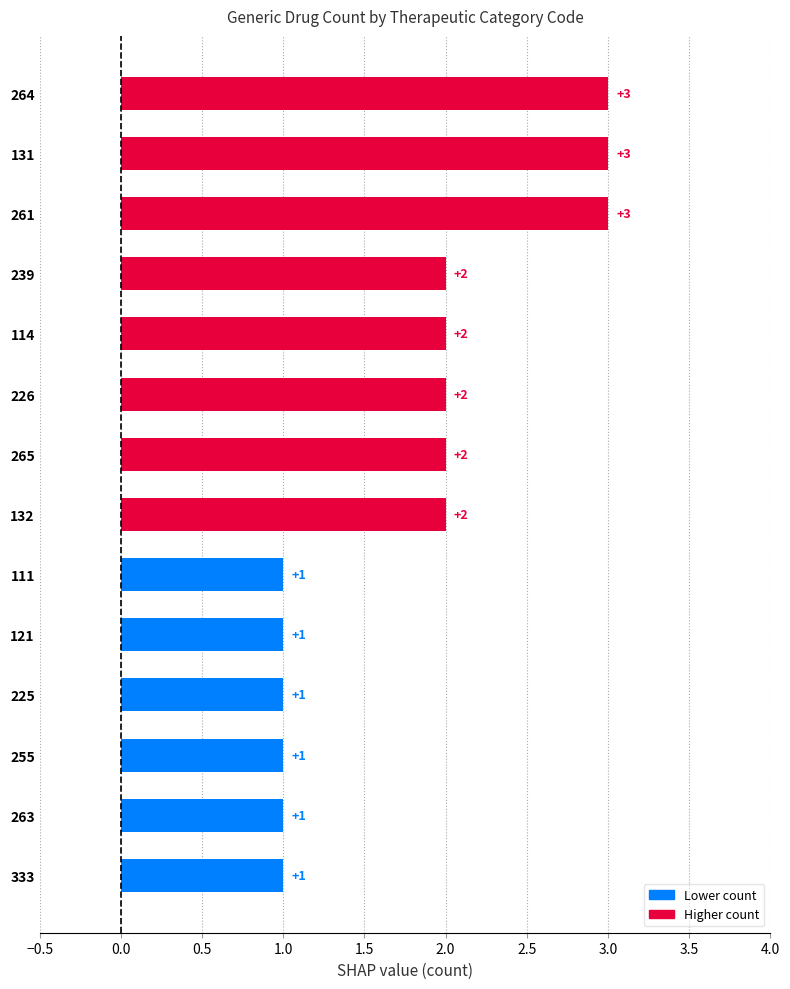

What is the label of the 12th bar from the top?

255